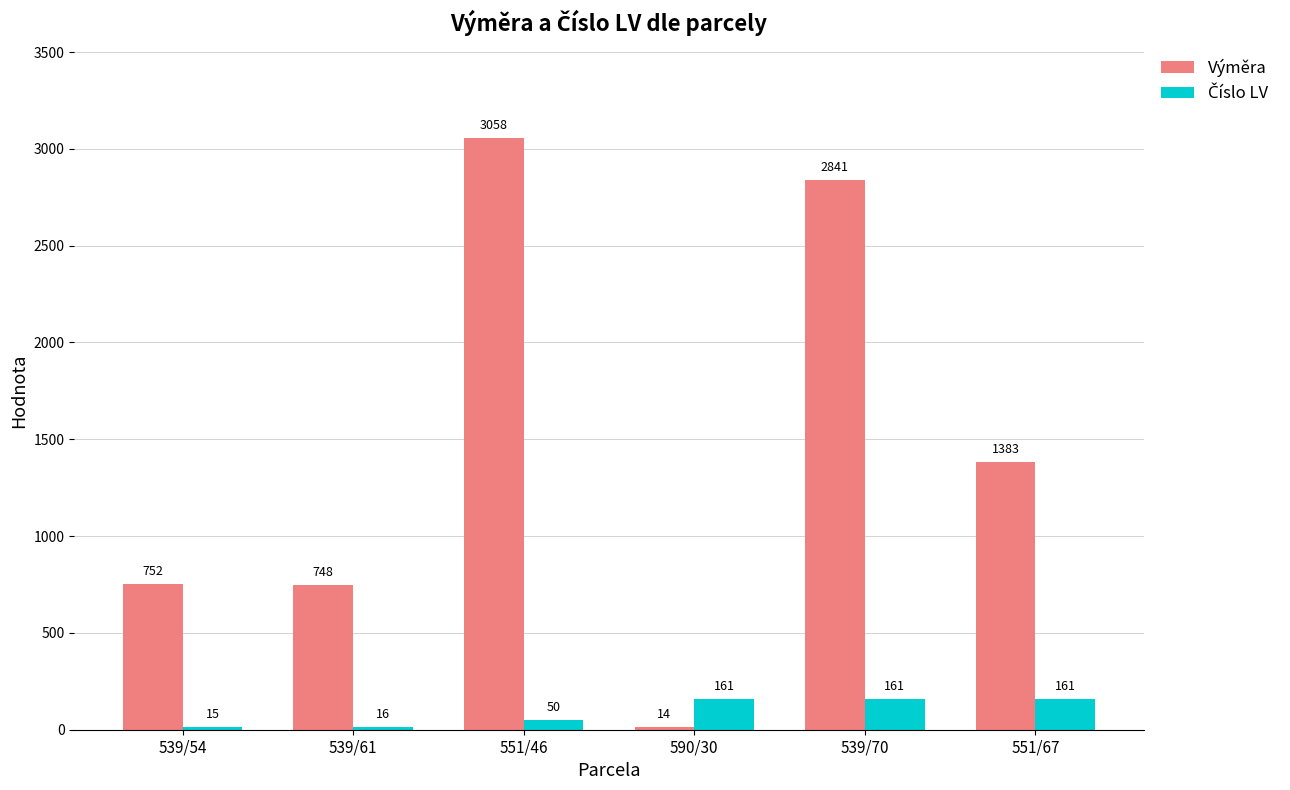

At which category is the sum across all series the highest?

551/46